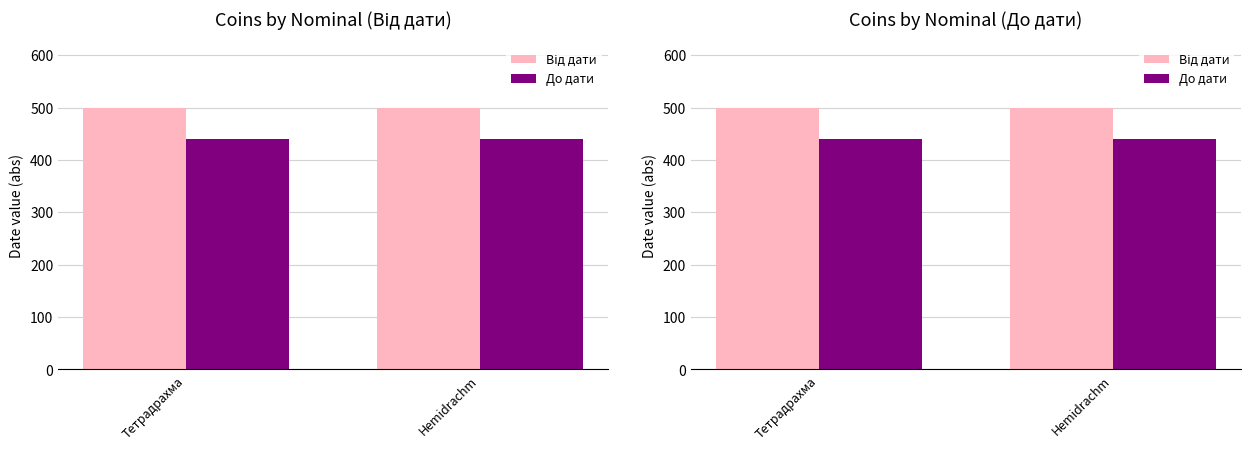

What is the minimum value for Від дати?

500